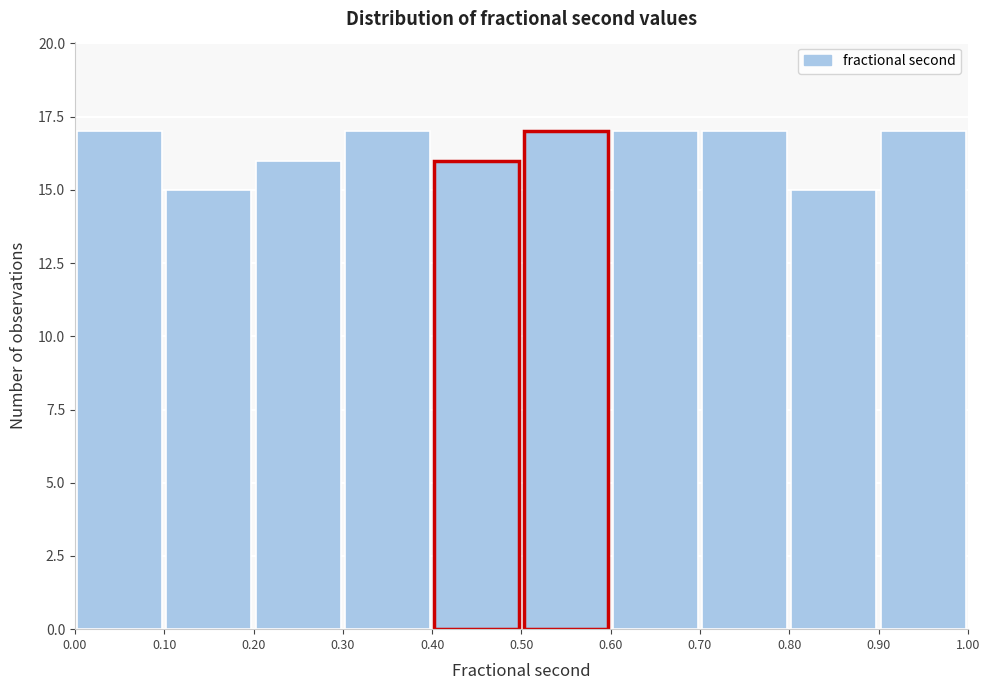

Reading left to right, list every bar in this chart as the range it spans on the x-axis followed by its height. The values are not printed on the chart, so give them approximately, as read against the axis.

0.00 to 0.10: 17
0.10 to 0.20: 15
0.20 to 0.30: 16
0.30 to 0.40: 17
0.40 to 0.50: 16
0.50 to 0.60: 17
0.60 to 0.70: 17
0.70 to 0.80: 17
0.80 to 0.90: 15
0.90 to 1.00: 17